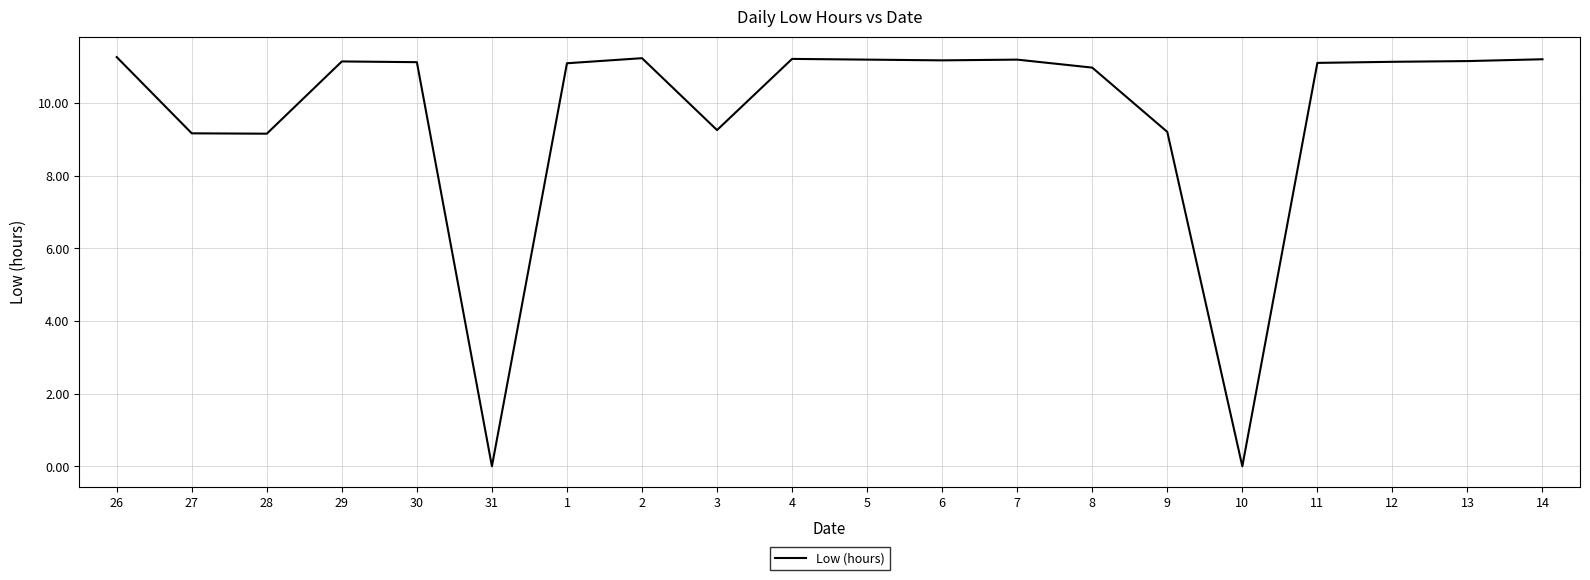

The chart shows a value of 0.0 at 10. True or false?

True